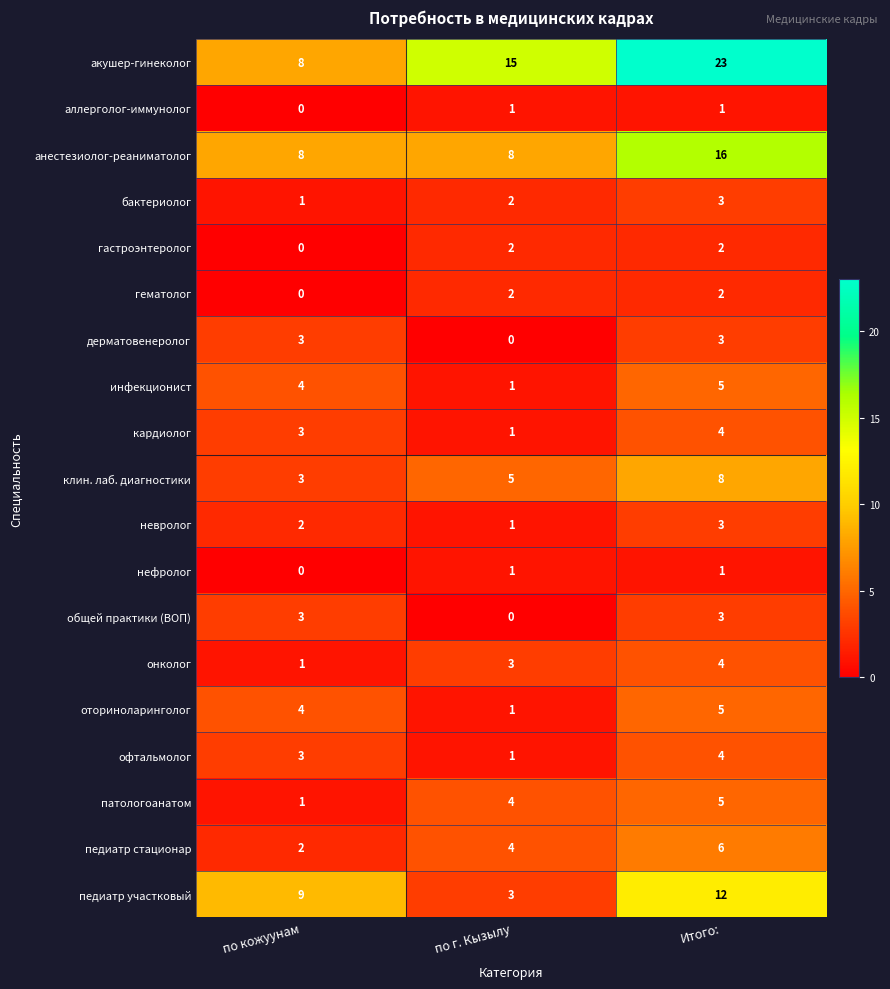

What is the greatest value displayed?

23